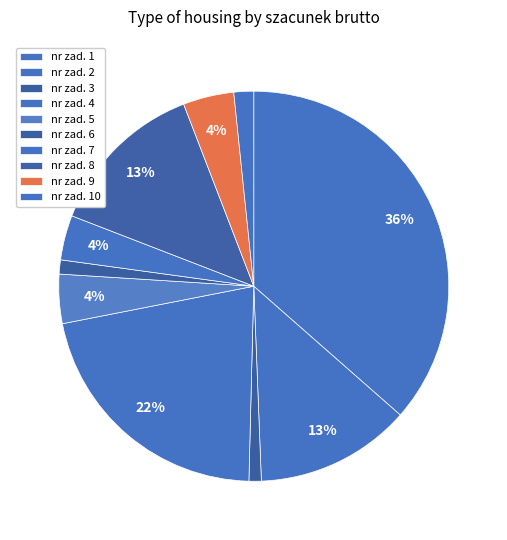

Does any single category account for the majority?

No